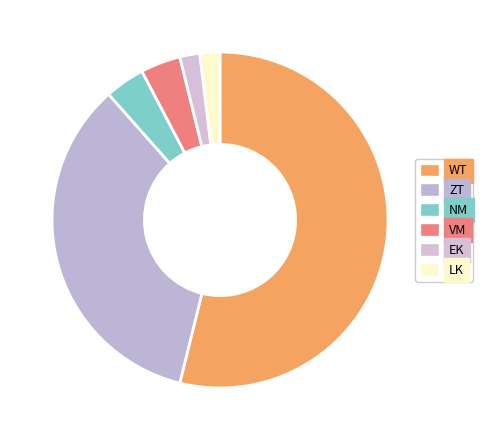

Combined, what portion of the pie is ZT and WT?

88.5%